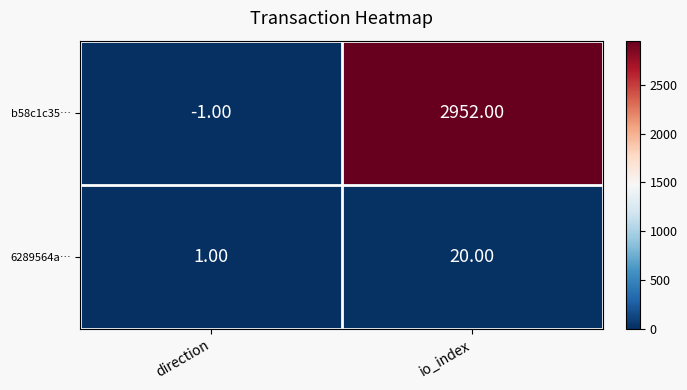

Which series has the widest spread of values?

b58c1c35…